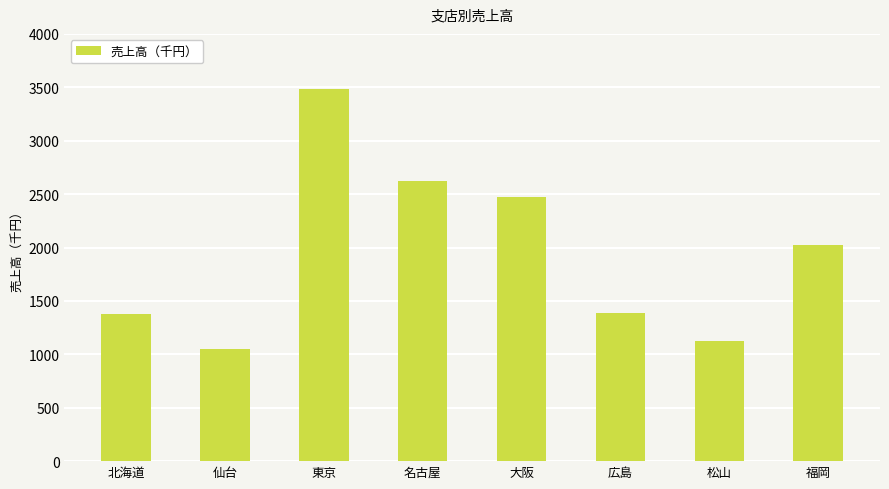

What is the difference between the values at 広島 and 福岡?

644